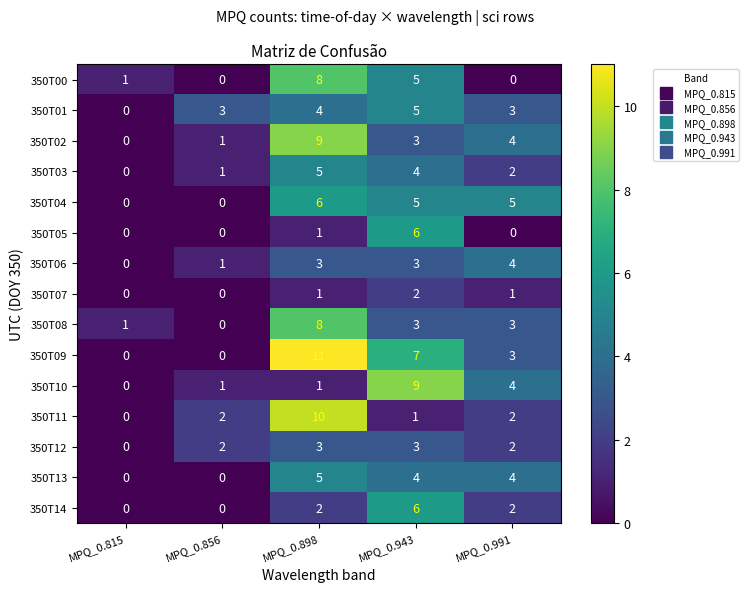

How many 350T09 values are between 0 and 7?

4